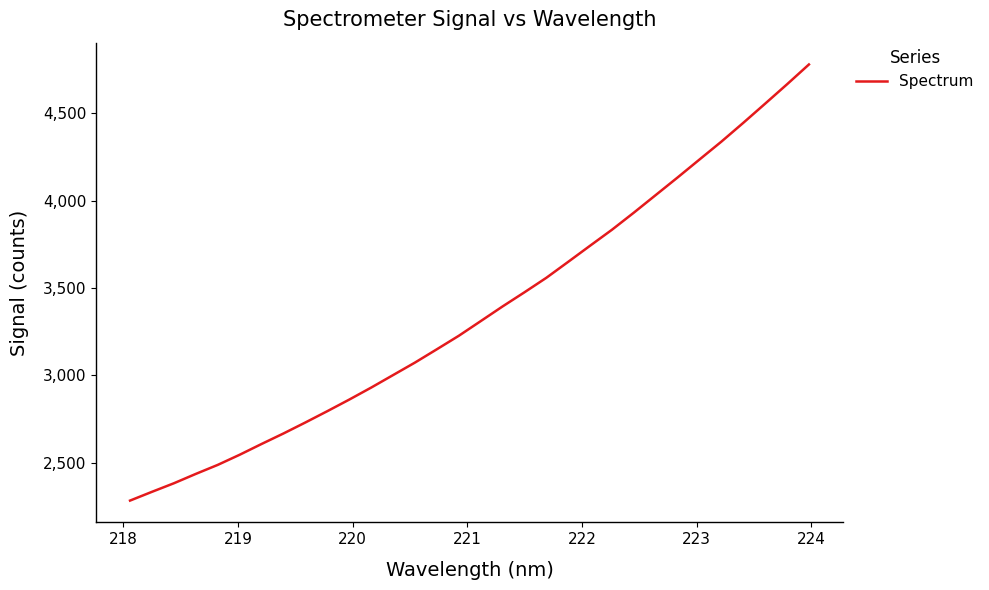

What is the greatest value displayed?

4779.6